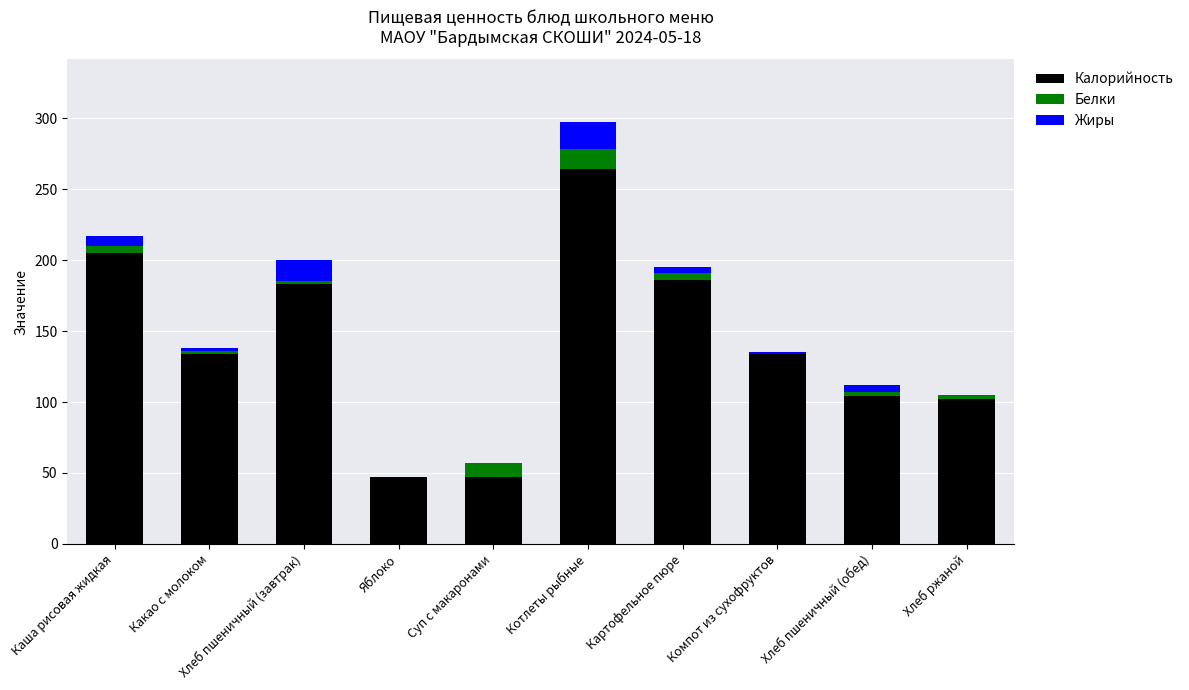

How many data points does each series have?

10